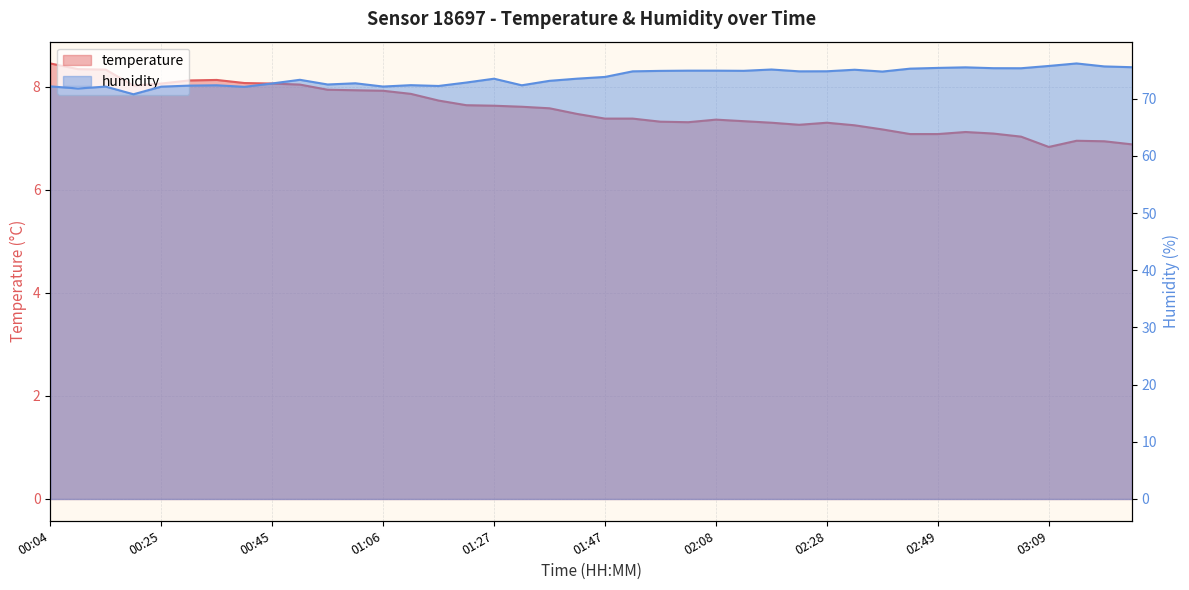

True or false: humidity and temperature cross at least once.

False